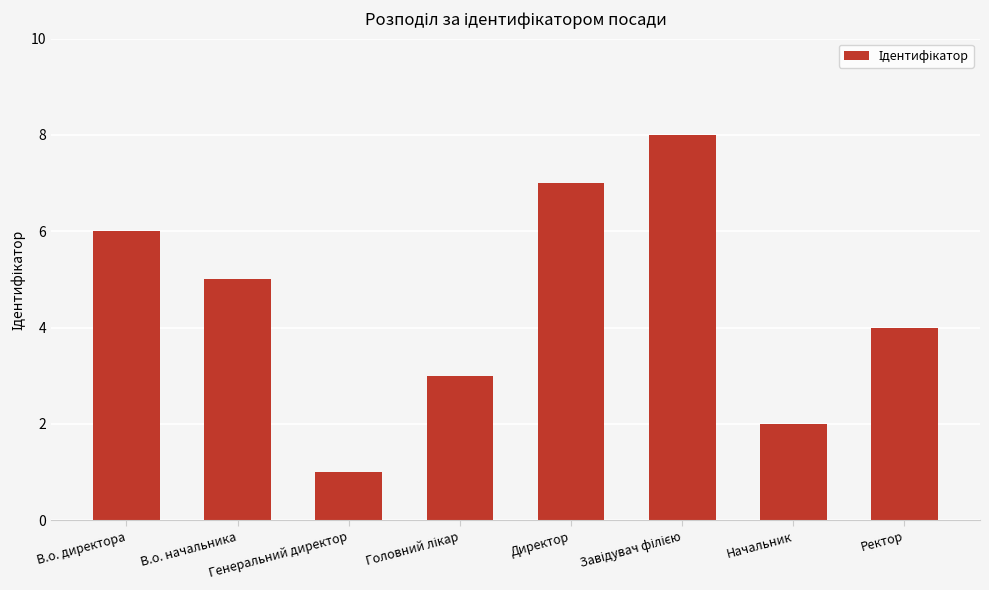

What is the difference between the values at Начальник and Генеральний директор?

1